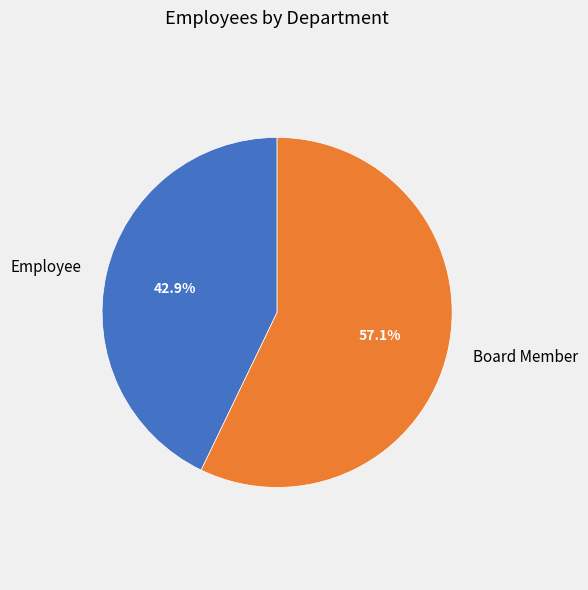

True or false: Board Member accounts for 69% of the total.

False